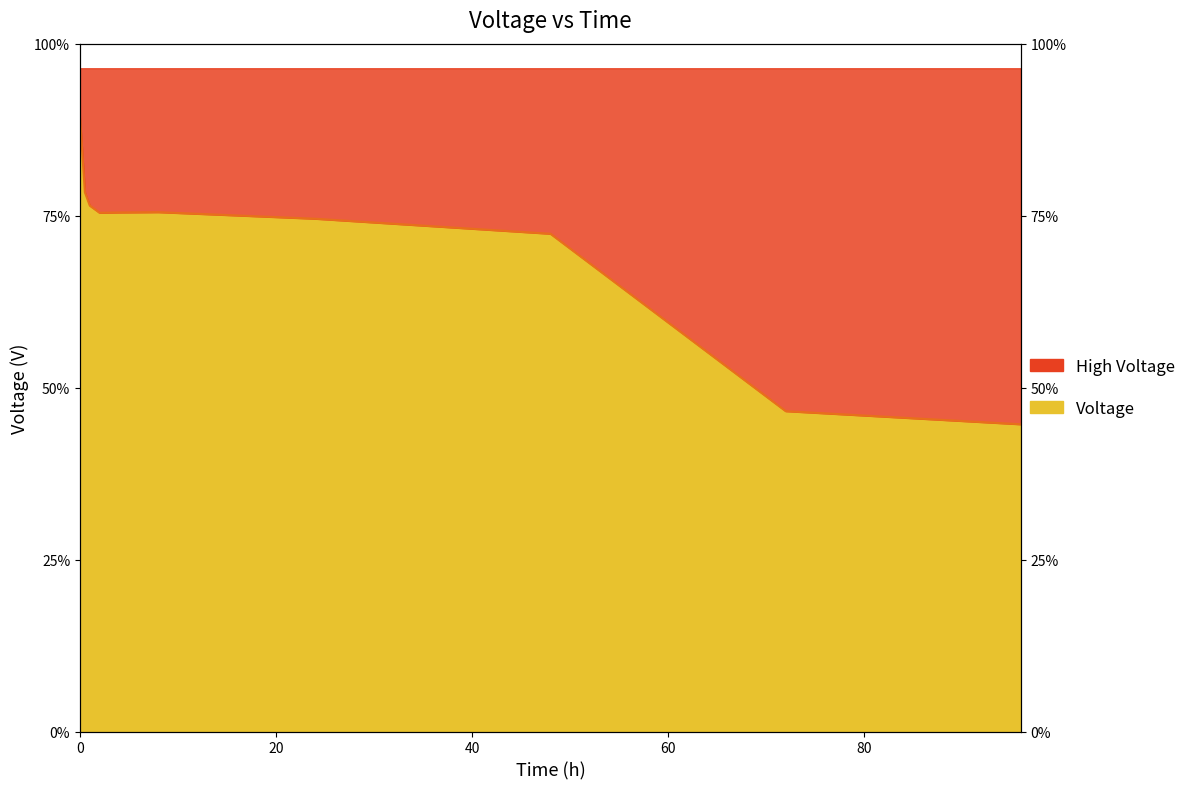

What value does the data have at 48?

3.2